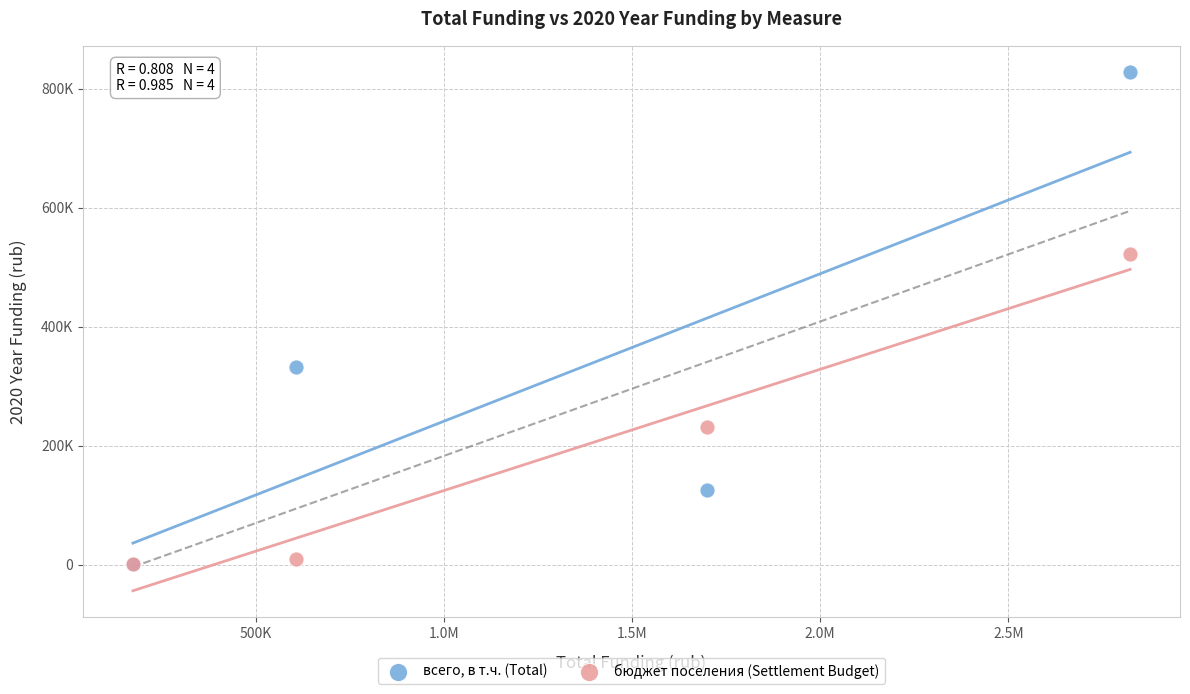

What are all the series names shown in the legend?

всего, в т.ч. (Total), бюджет поселения (Settlement Budget)